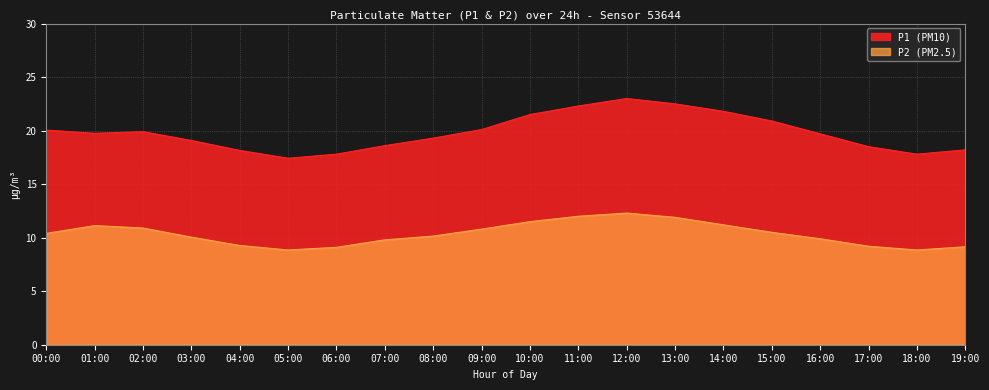

Which has a higher value, 06:00 or 15:00?

15:00